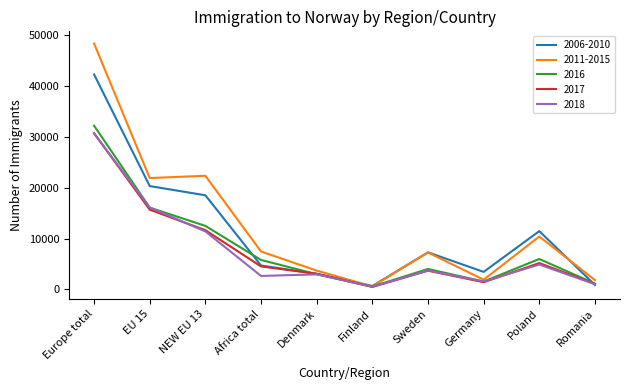

What is the difference between the maximum and minimum values in the 2016 series?

31674.0